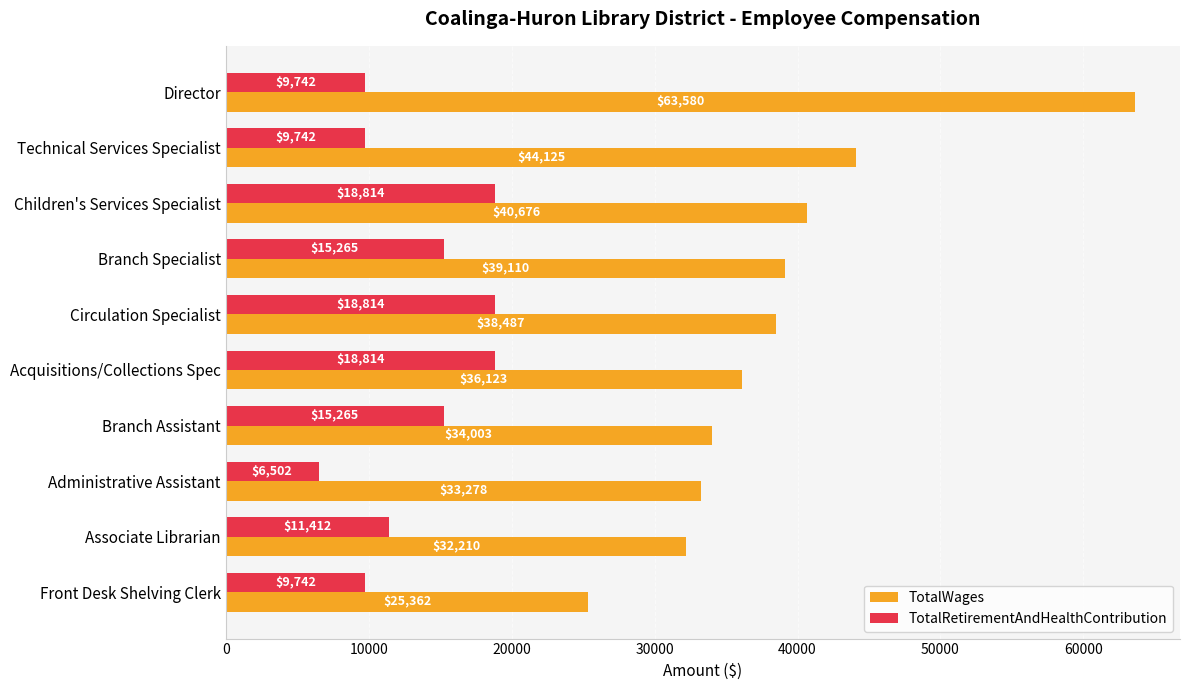

At which label is TotalWages closest to 44471?

Technical Services Specialist